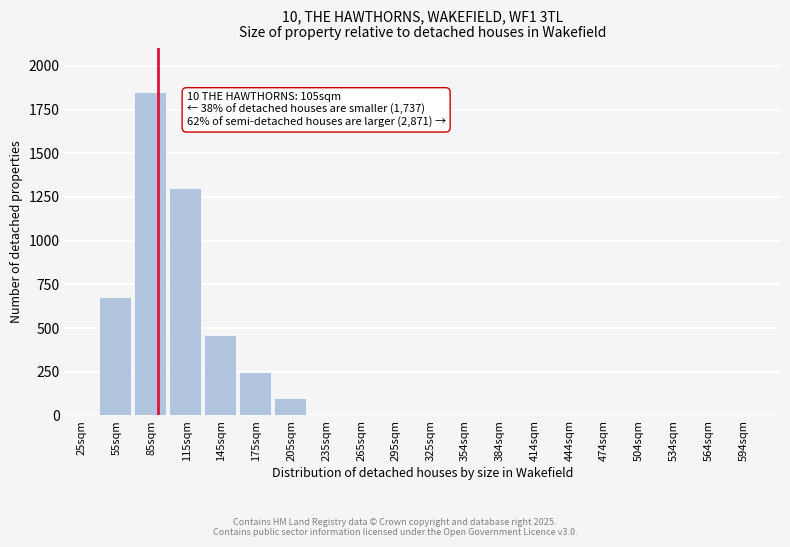

Reading left to right, what are all the values shown in this chart?

25sqm=0	55sqm=680	85sqm=1850	115sqm=1300	145sqm=460	175sqm=250	205sqm=100	235sqm=0	265sqm=0	295sqm=0	325sqm=0	354sqm=0	384sqm=0	414sqm=0	444sqm=0	474sqm=0	504sqm=0	534sqm=0	564sqm=0	594sqm=0